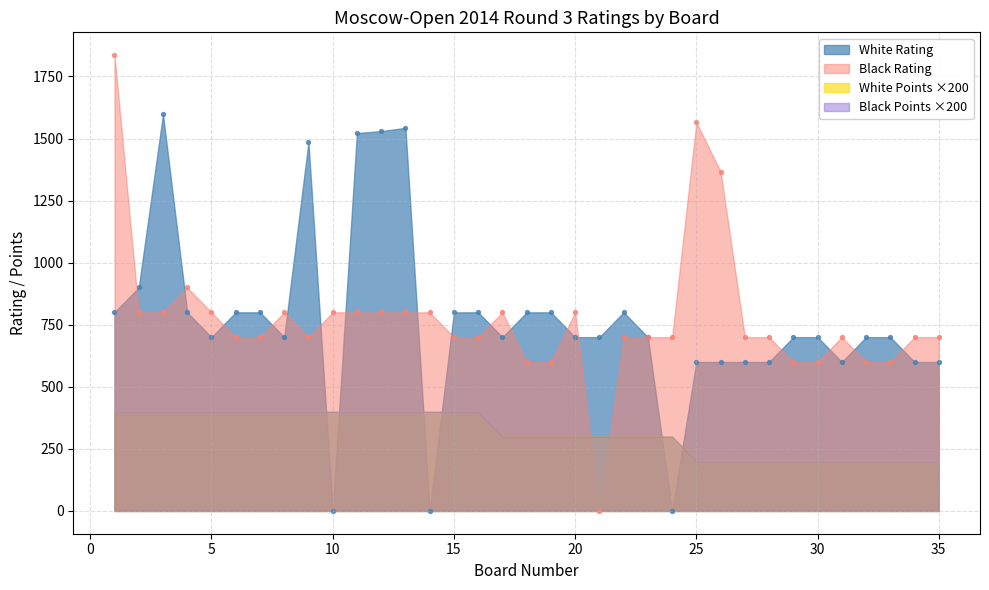

Which series reaches the minimum Y coordinate?

White Rating